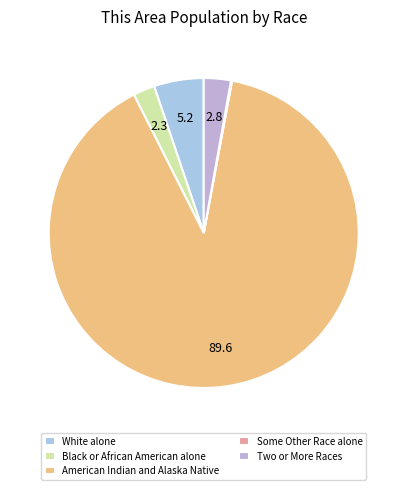

To the nearest percent, what is the combined percentage of Two or More Races and White alone?

8%